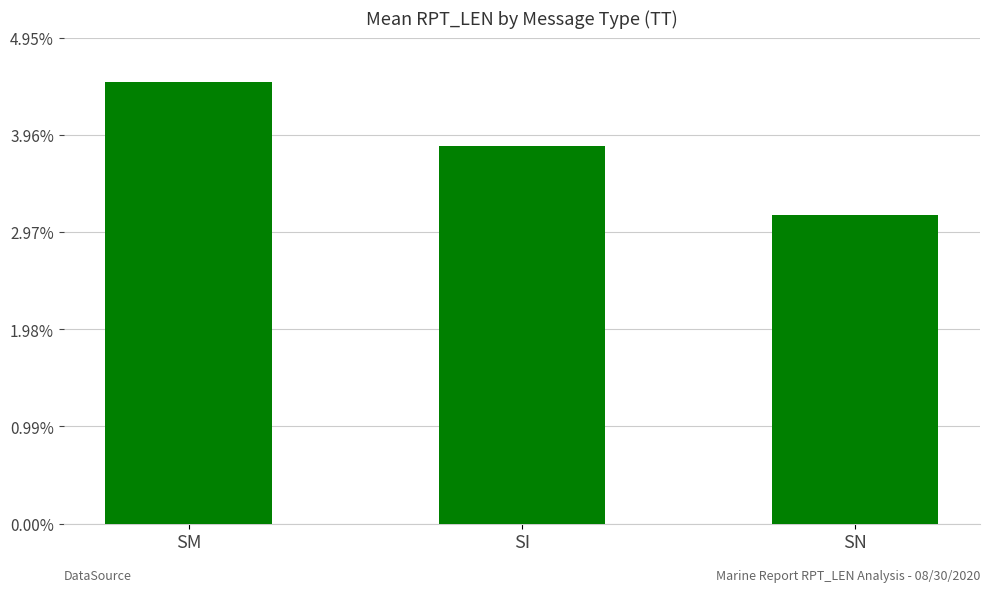

List the labels in order of value, largest first.

SM, SI, SN